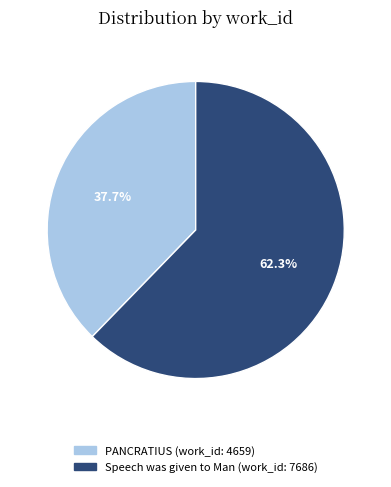

Is there a majority slice in this chart?

Yes